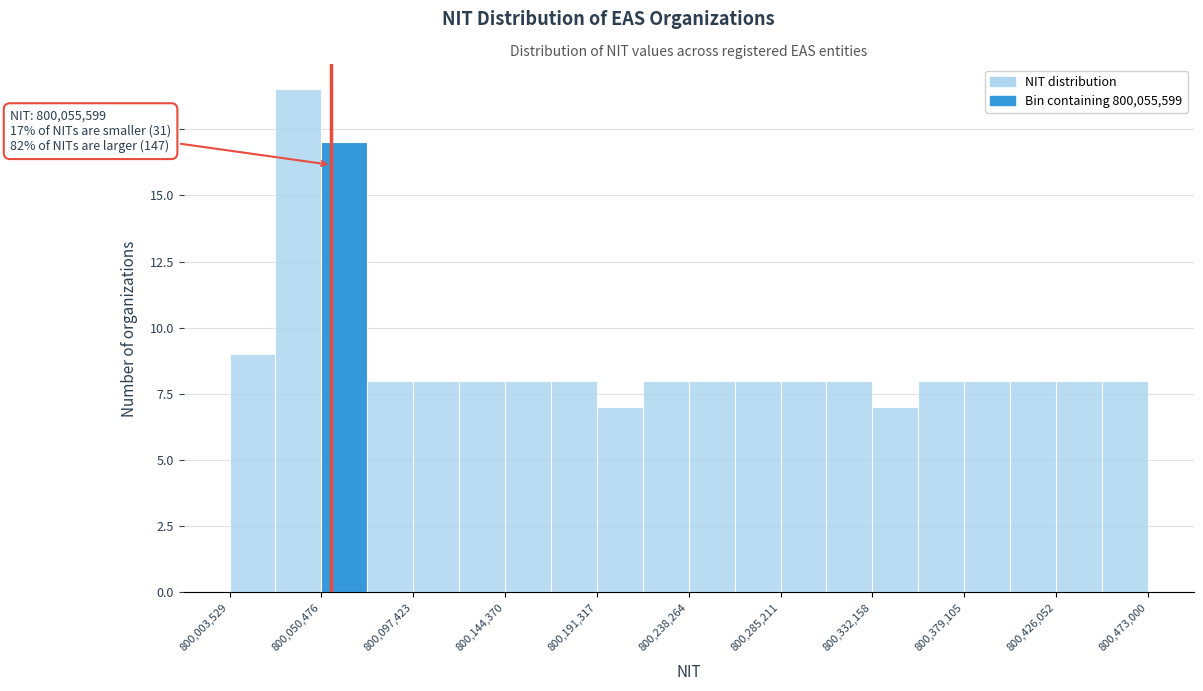

Over which range of the x-axis is the bar tallest?

800025000 to 800050000